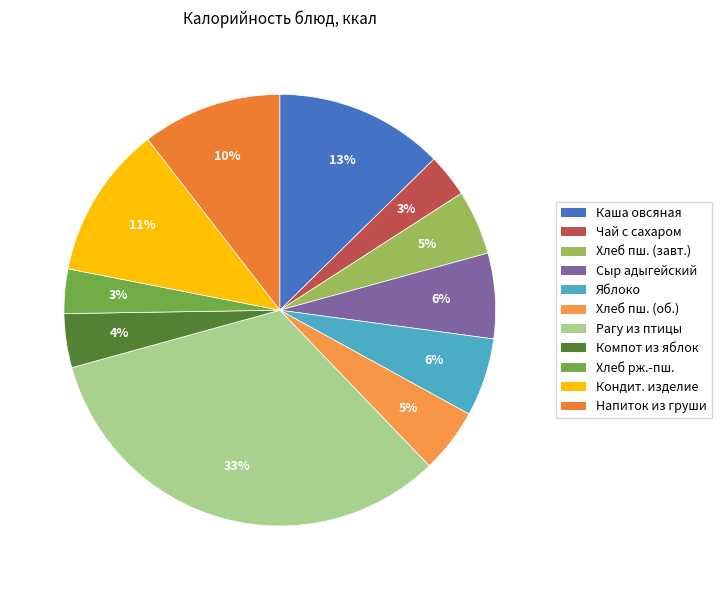

How many segments does this pie chart have?

11